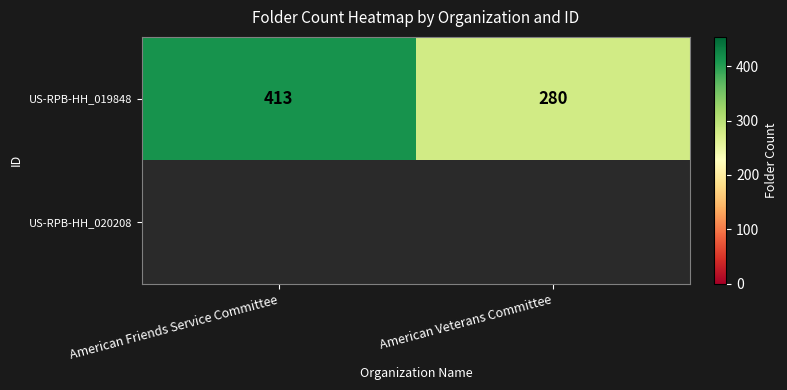

What is the maximum value for US-RPB-HH_019848?

413